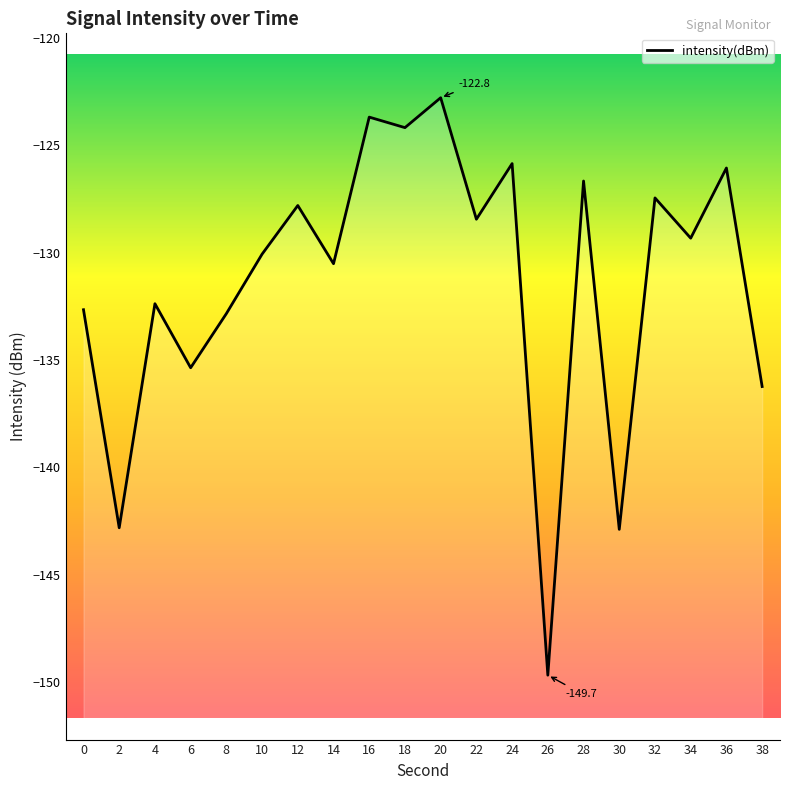

Reading left to right, transcribe all the data shown in this chart.

-132.7	-142.8	-132.4	-135.4	-132.8	-130.1	-127.8	-130.5	-123.7	-124.2	-122.8	-128.4	-125.8	-149.7	-126.7	-142.9	-127.4	-129.3	-126.1	-136.2